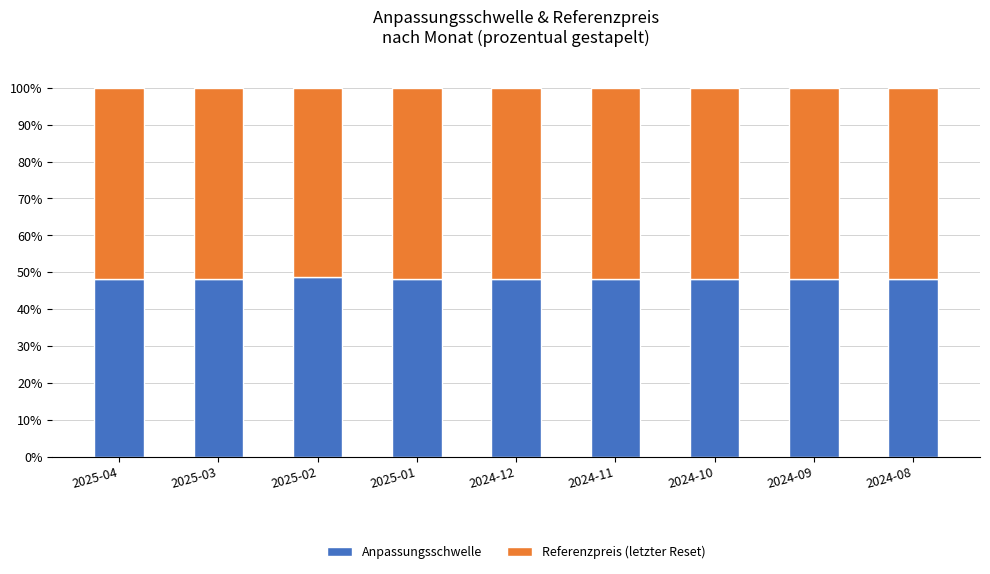

What is the total value across all series at 2024-12?

100.0